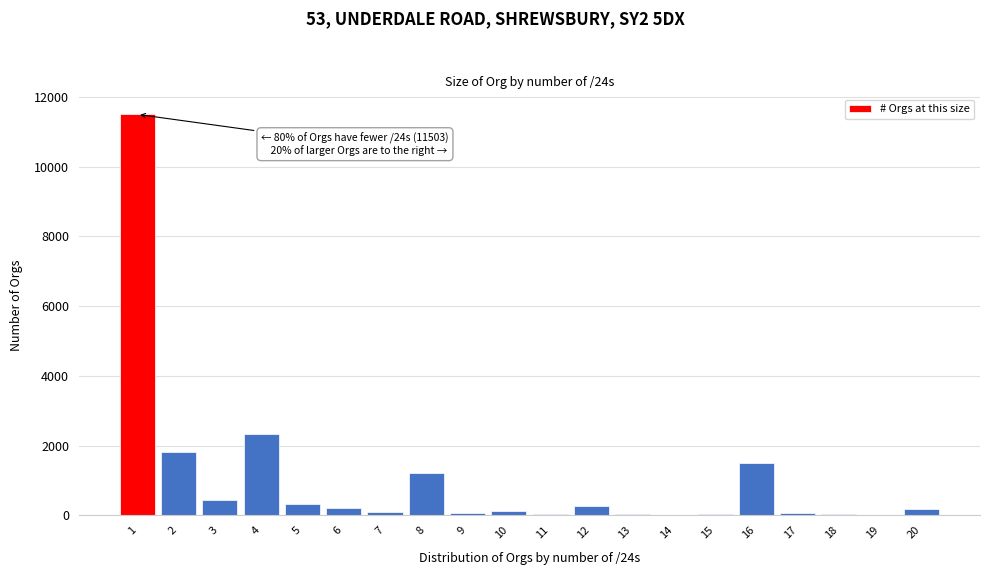

What is the greatest value displayed?

11503